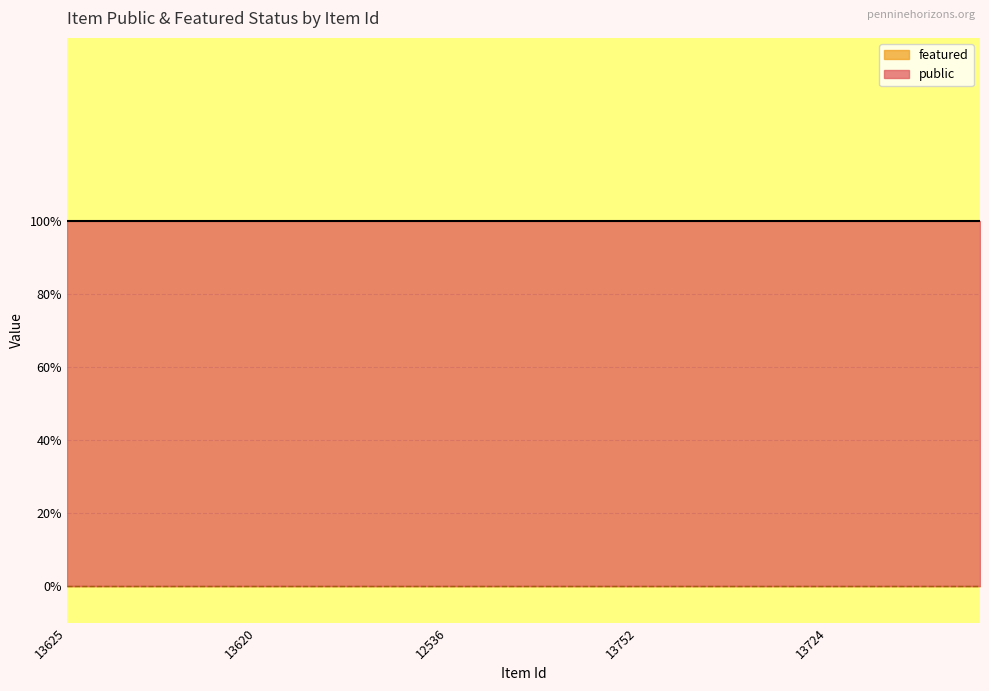

At which label does featured reach its peak?

13625